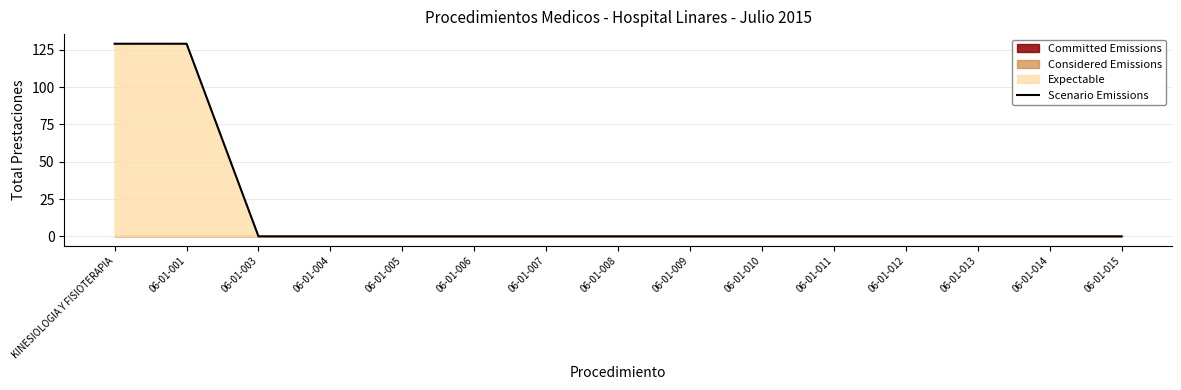

The chart shows a value of 0 at 06-01-007. True or false?

True